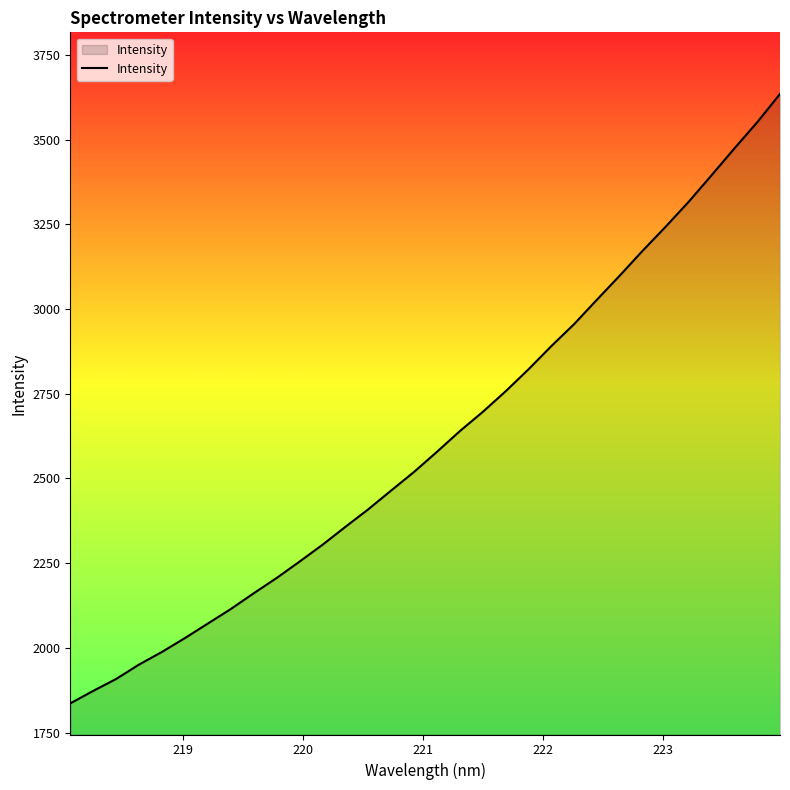

What is the difference between the maximum and minimum values?

1798.0